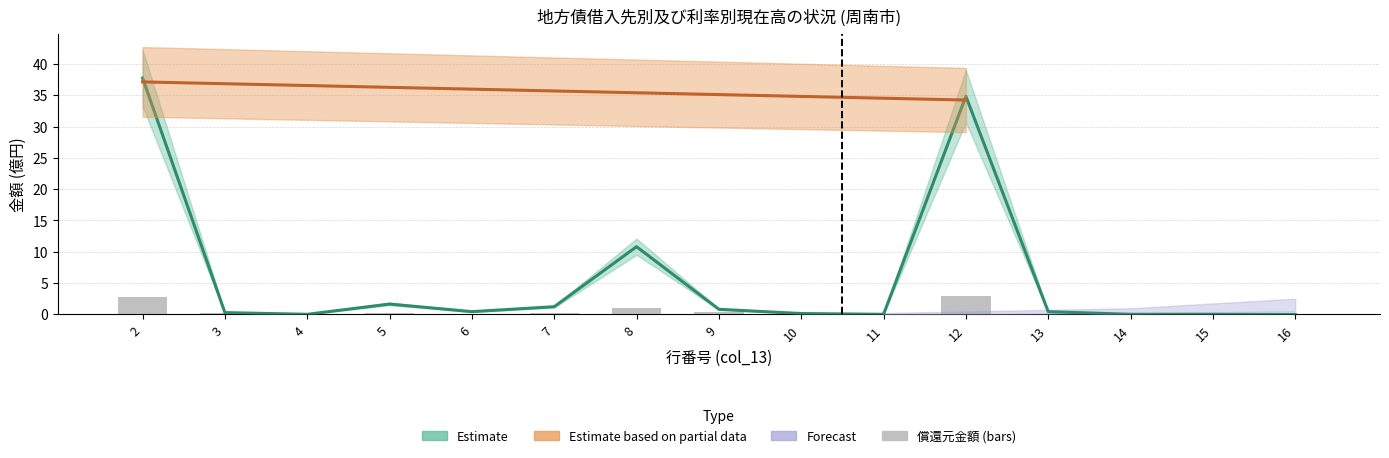

How many categories are shown in the chart?

15